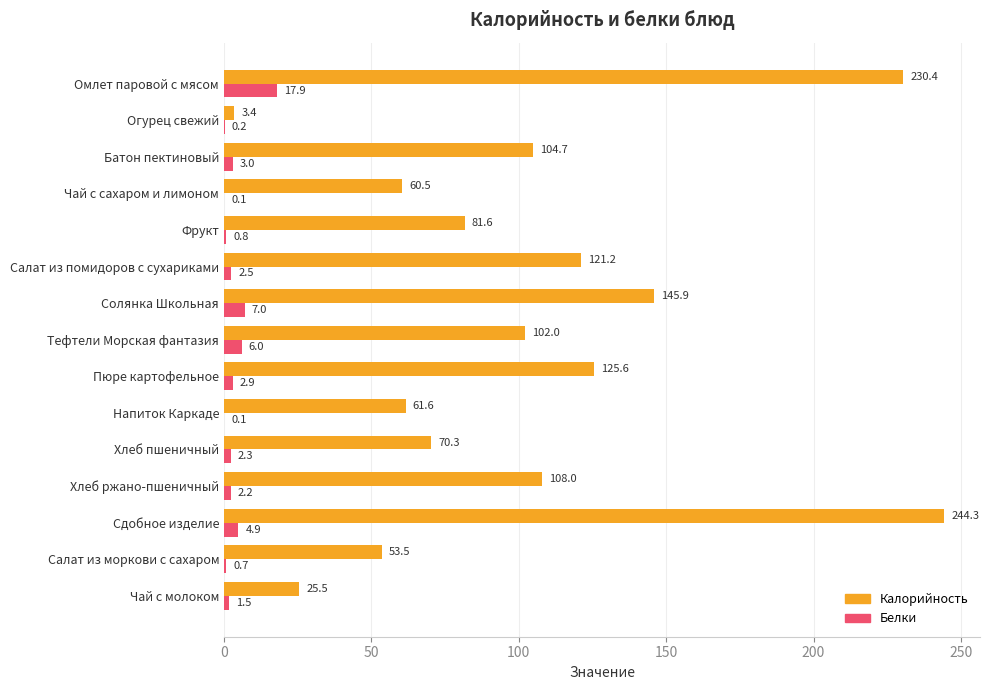

How many data points in Калорийность are above 102?

8